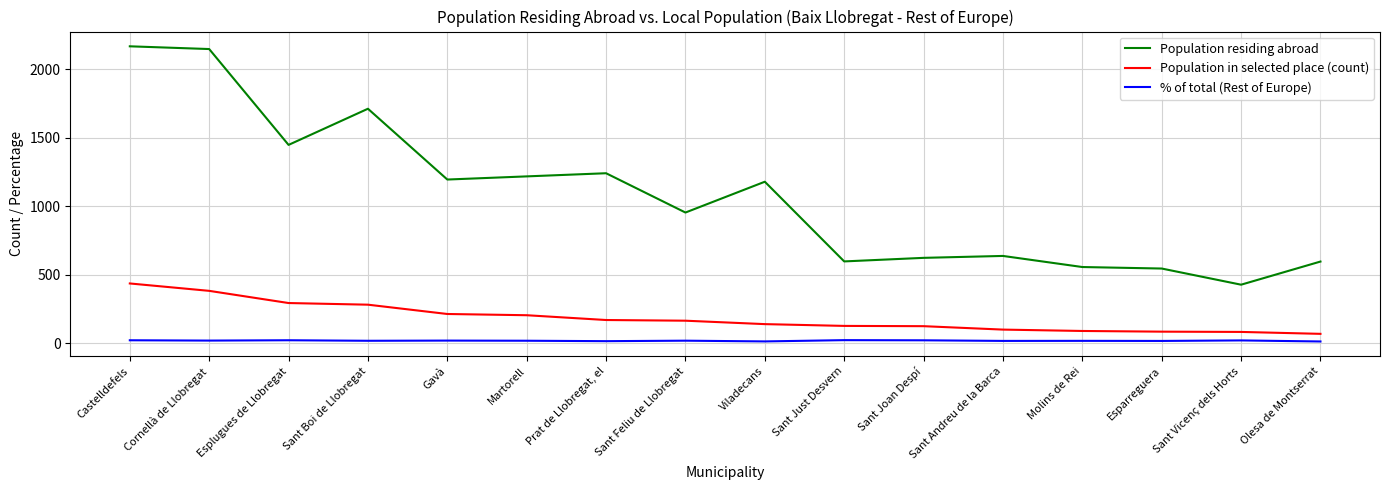

True or false: Population in selected place (count) has a value of 93.1 at Gavà.

False